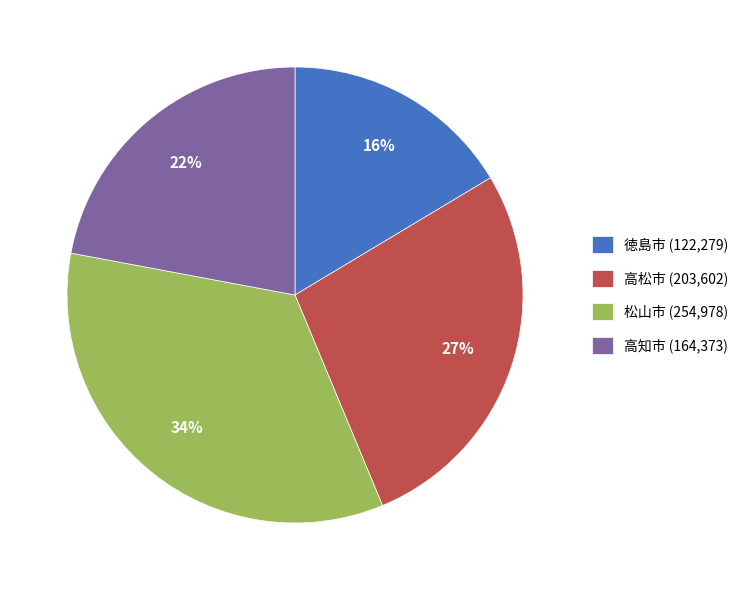

True or false: 松山市 accounts for 24% of the total.

False